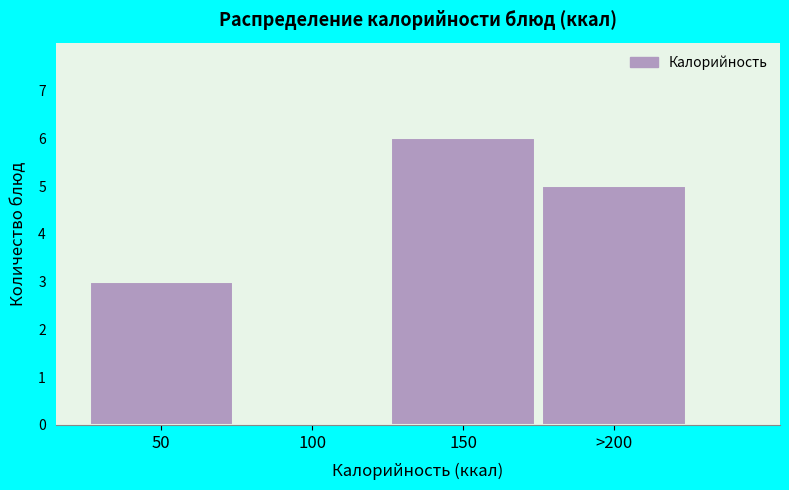

Reading left to right, list all the values displayed in this chart.

50=3	100=0	150=6	>200=5